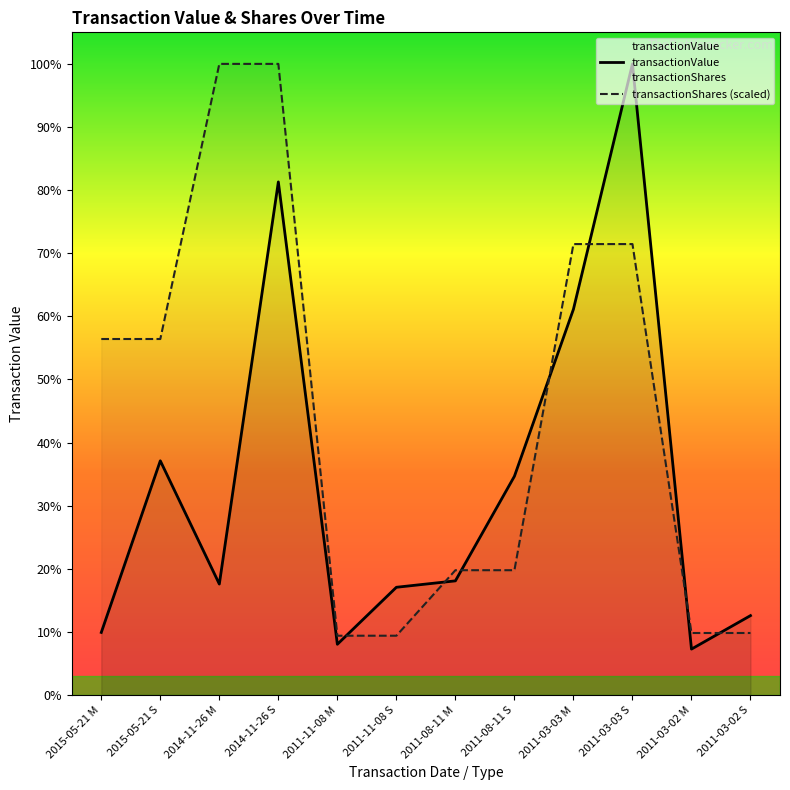

How many data points does each series have?

12